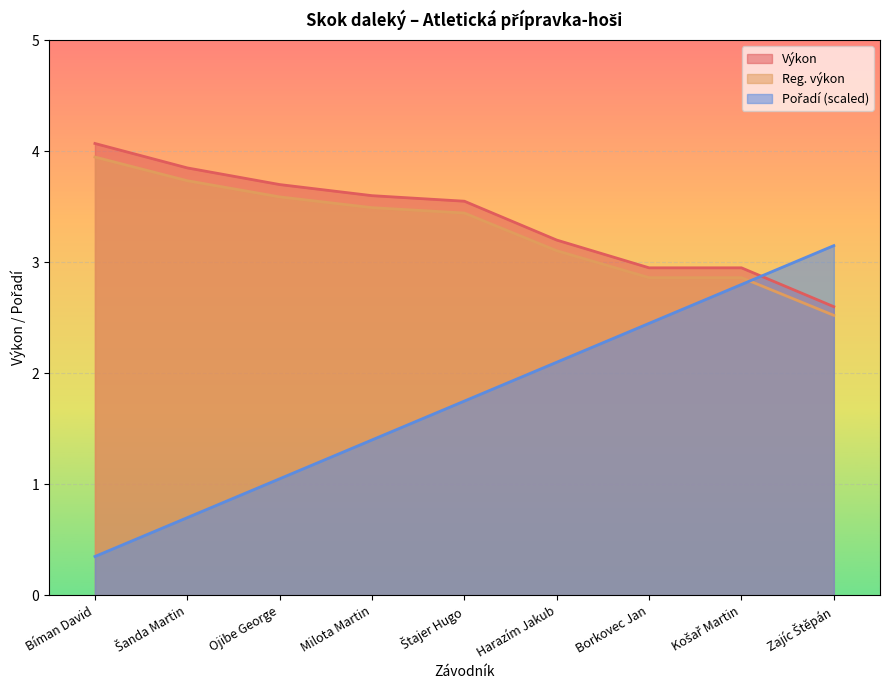

True or false: Pořadí has a value of 2.8 at Košař Martin.

True